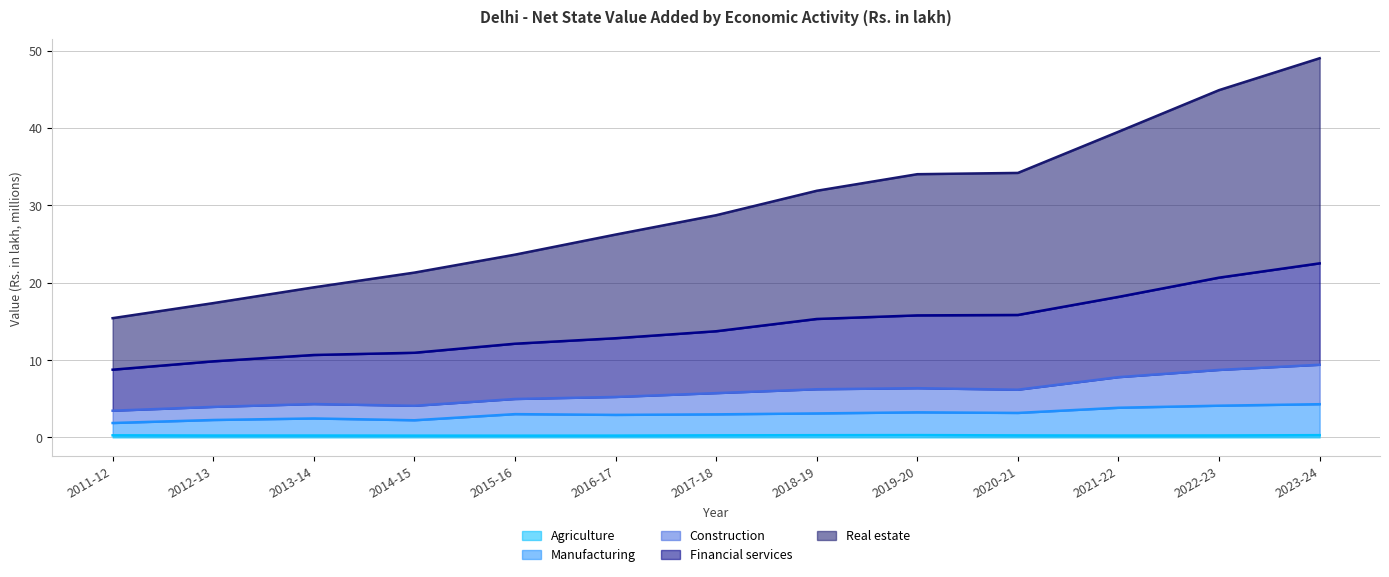

Does the chart display data point markers on the line(s)?

No